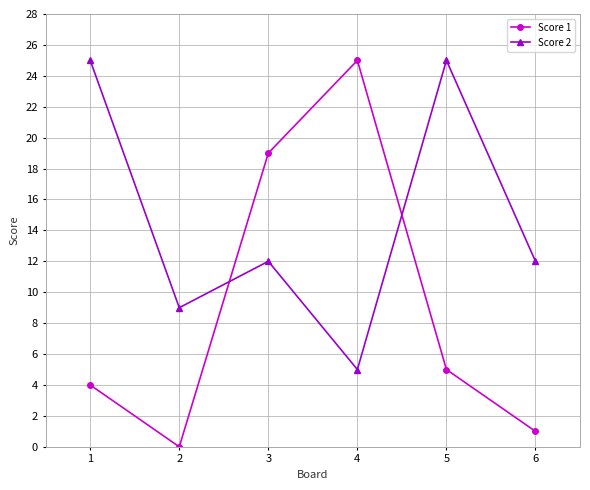

At which category does Score 1 reach its first local peak?

4